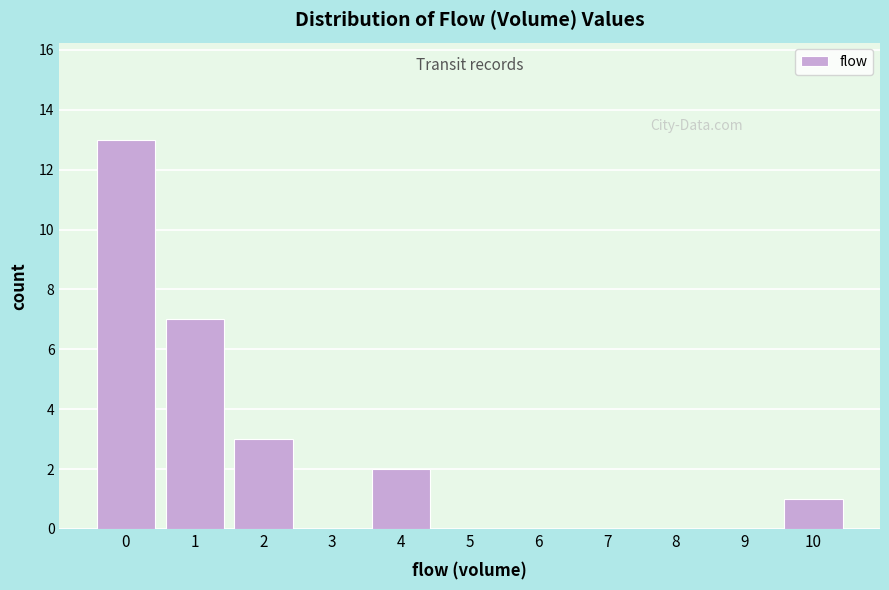

Reading right to left, what are all the values shown in this chart?

10=1	9=0	8=0	7=0	6=0	5=0	4=2	3=0	2=3	1=7	0=13